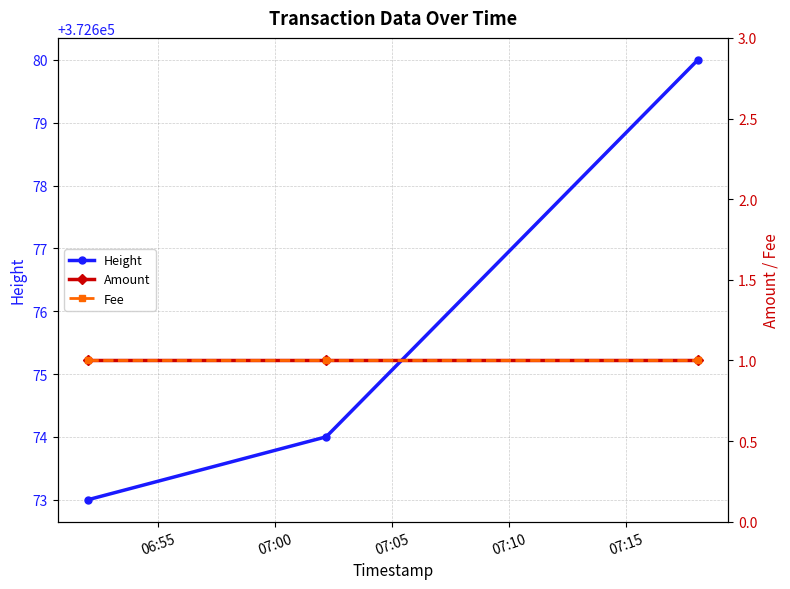

Is this an area chart (filled region under the line)?

No